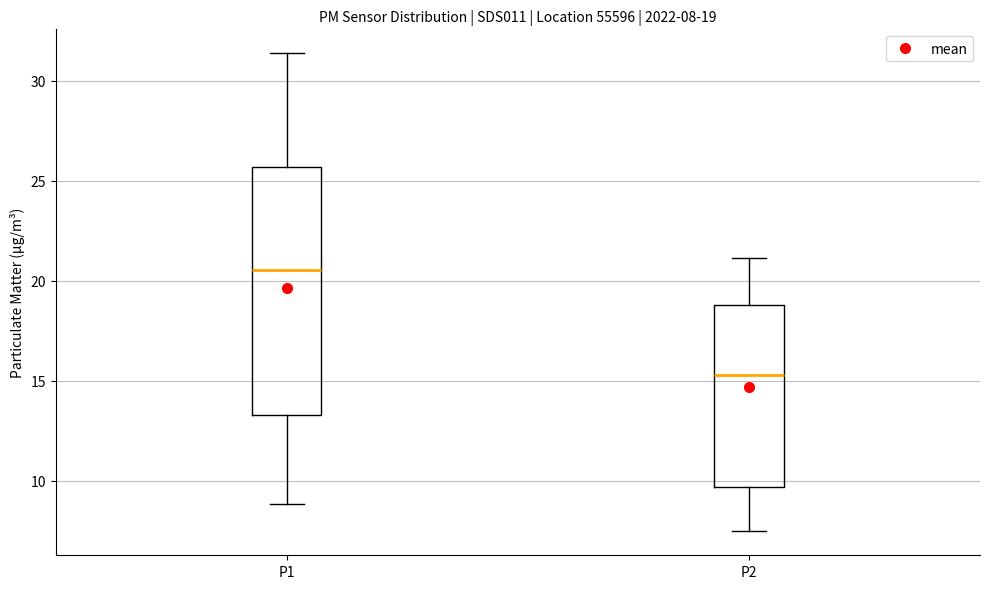

Which box has the lowest median line?

P2